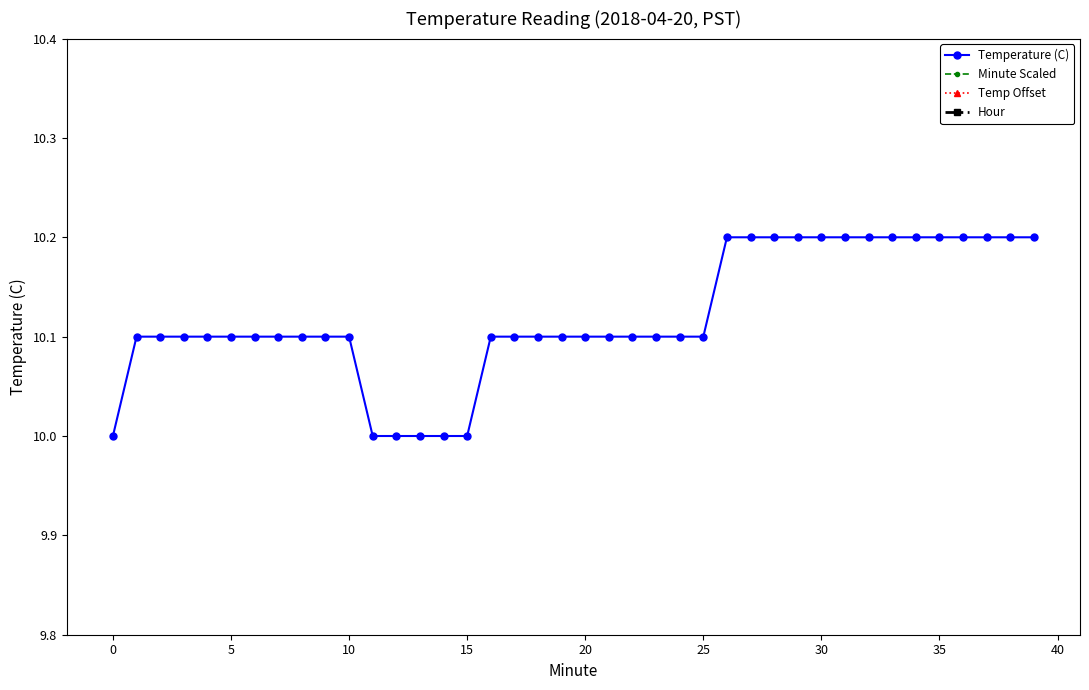

Does the chart display data point markers on the line(s)?

Yes